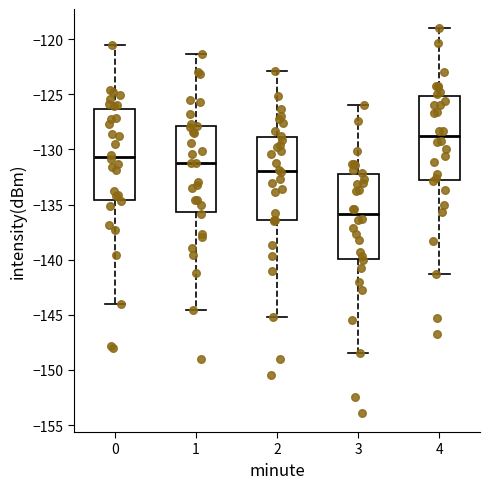

Reading left to right, read every box against the y-axis: the position of its median line, the range the box covers, and the ends of its whiskers. The values are not printed on the chart, so give them approximately, as read against the axis.

0: median -130.5, box -134.5 to -126.5, whiskers -144.0 to -120.5
1: median -131.0, box -135.5 to -128.0, whiskers -144.5 to -121.5
2: median -132.0, box -136.5 to -129.0, whiskers -145.0 to -123.0
3: median -136.0, box -140.0 to -132.0, whiskers -148.5 to -126.0
4: median -129.0, box -133.0 to -125.0, whiskers -141.5 to -119.0